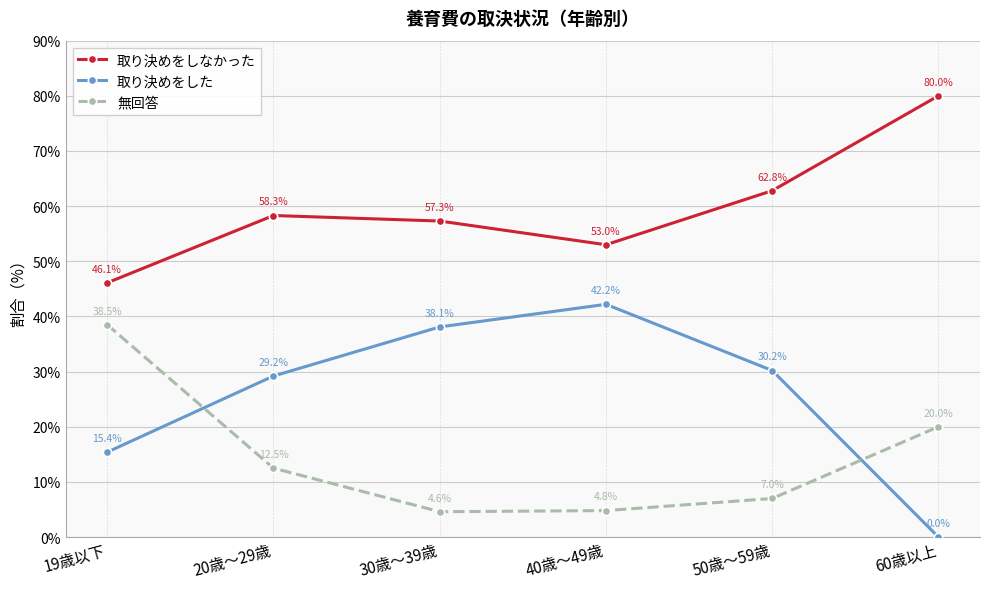

True or false: 無回答 has a value of 12.7 at 60歳以上.

False